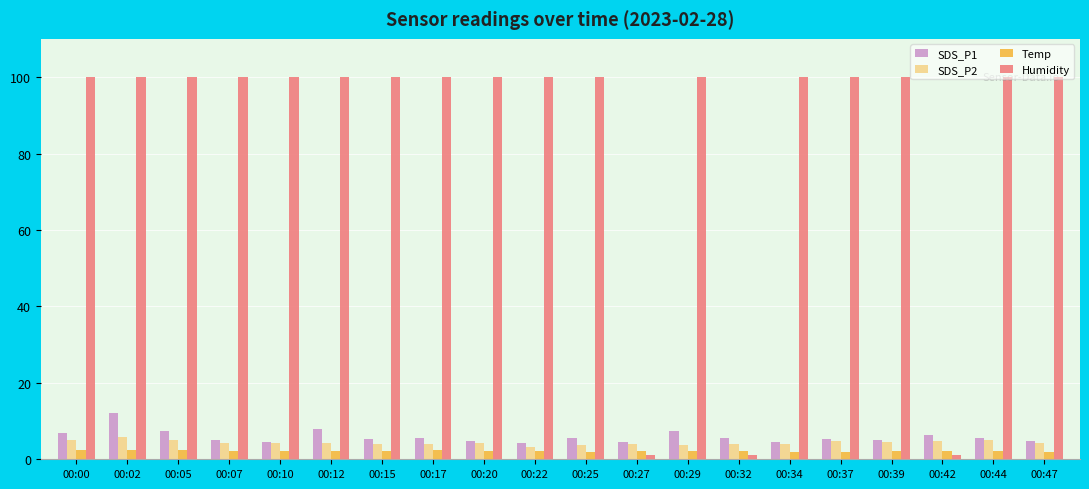

Which series has the largest total across all categories?

Humidity